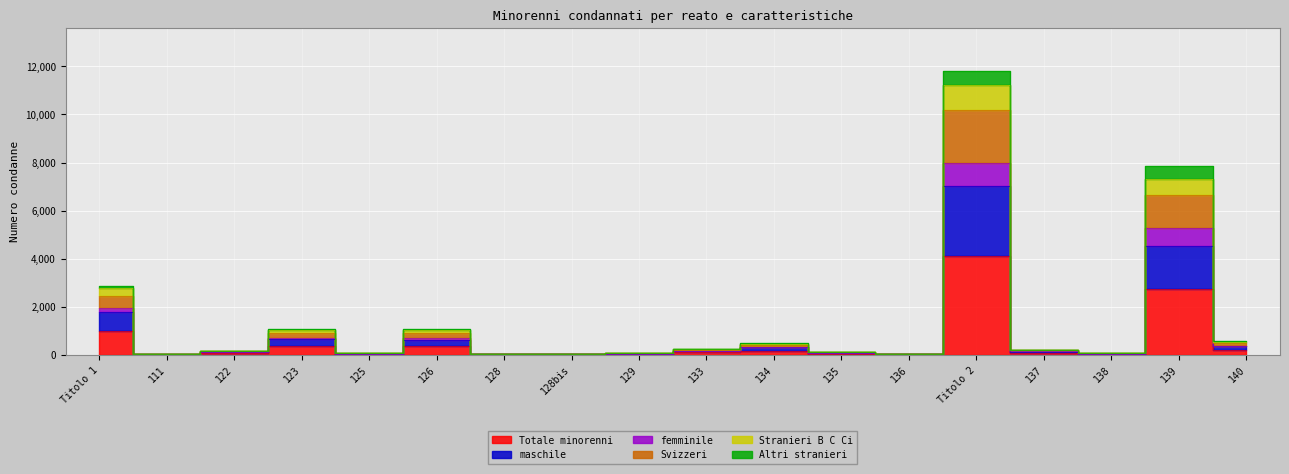

True or false: Altri stranieri and Totale minorenni cross at least once.

False